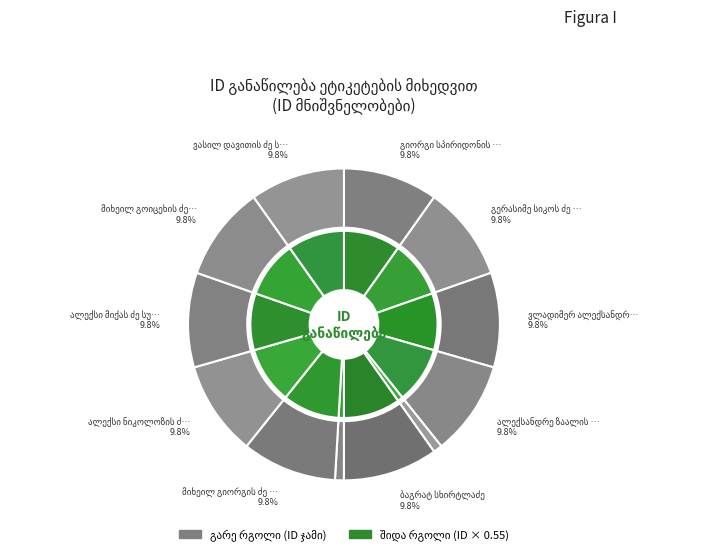

How many slices are in this pie chart?

12